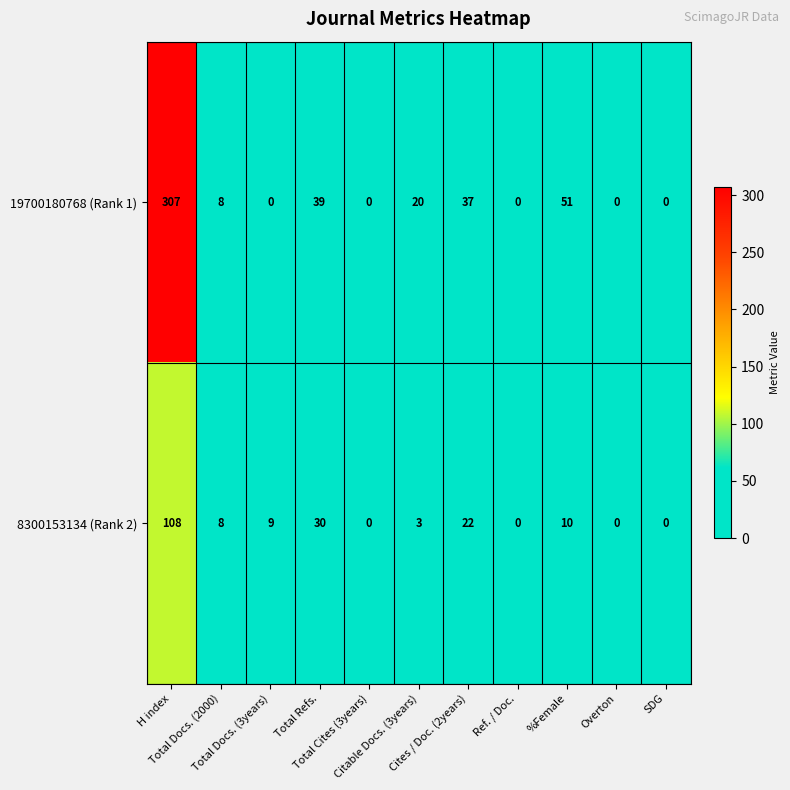

What is the highest value of the 19700180768 (Rank 1) series?

307